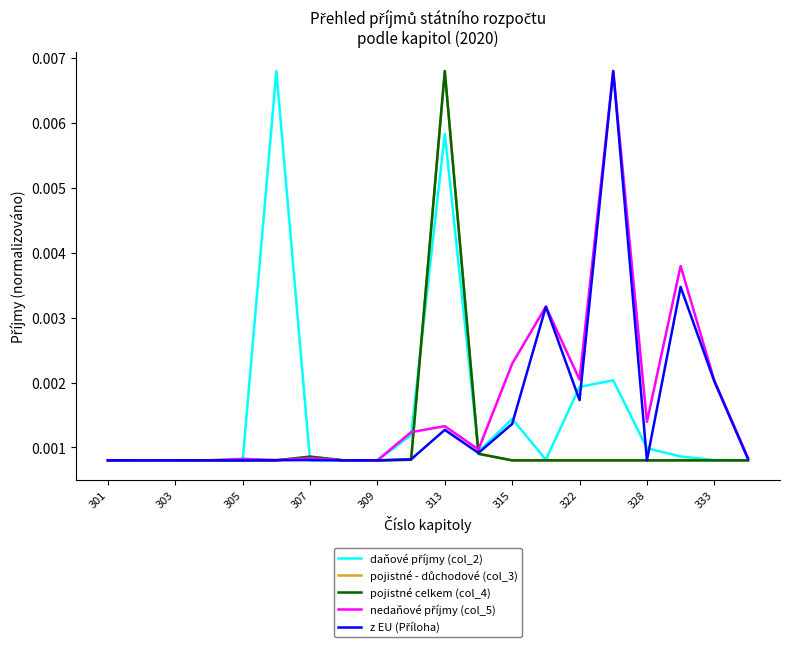

Does the chart have visible grid lines?

No